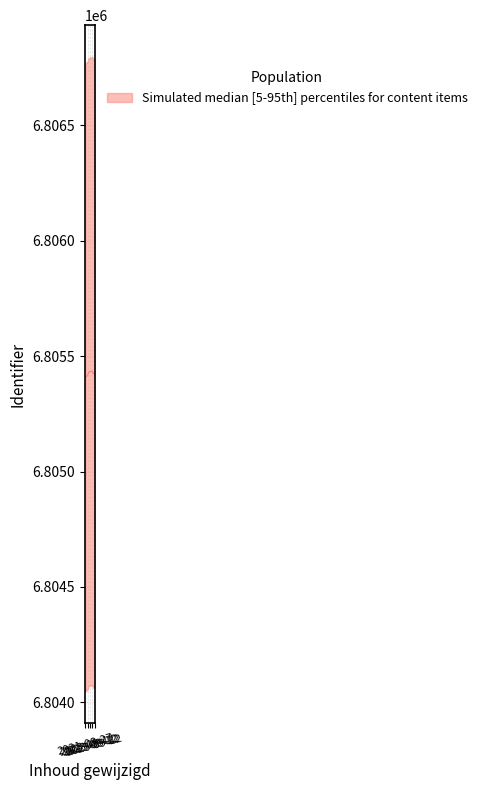

At how many categories does at least one series exceed 6805416?

10